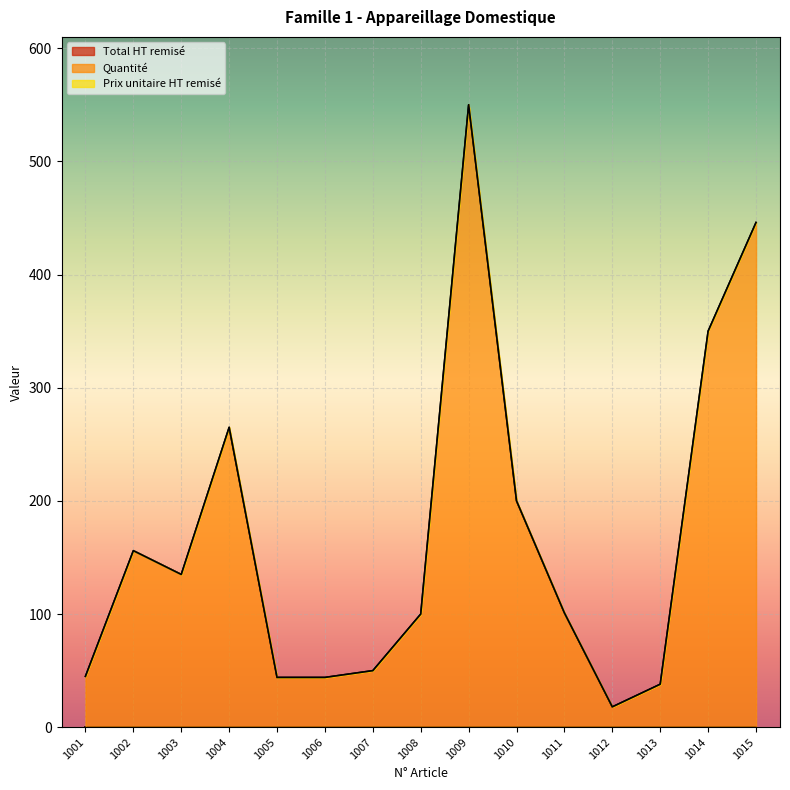

Rank the categories by Quantité value from highest to lowest.

1009, 1015, 1014, 1004, 1010, 1002, 1003, 1011, 1008, 1007, 1001, 1005, 1006, 1013, 1012